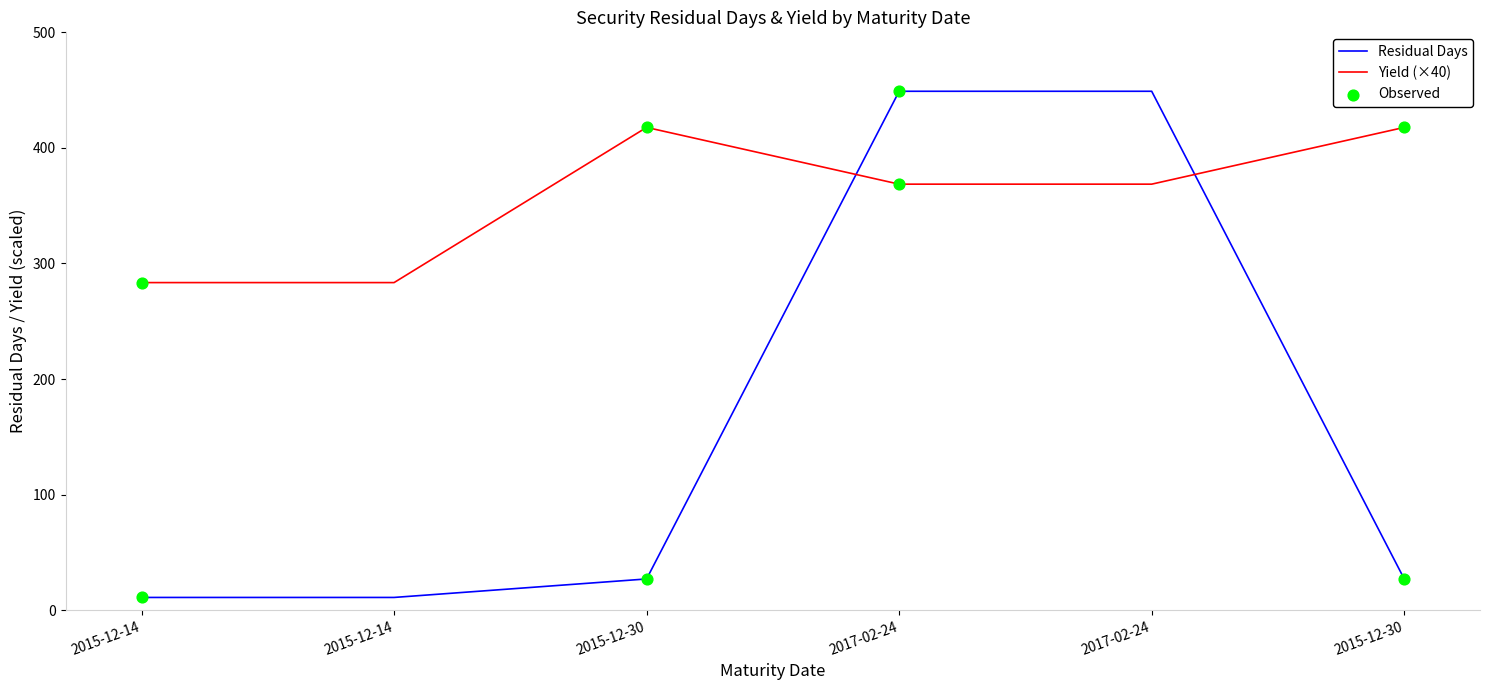

Is this an area chart (filled region under the line)?

No